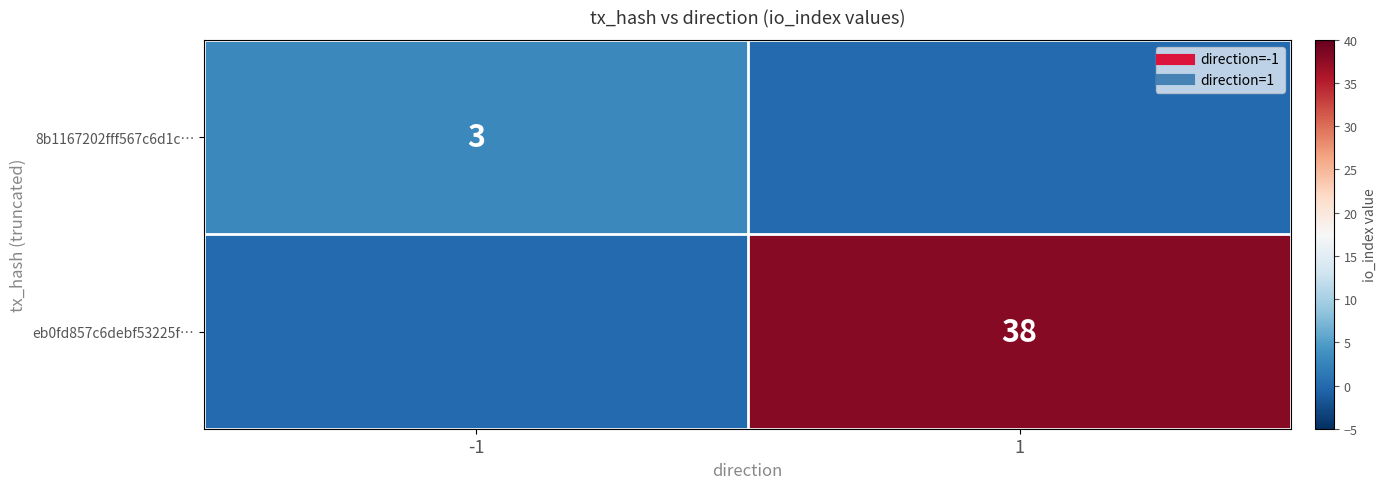

At which category is the sum across all series the highest?

1